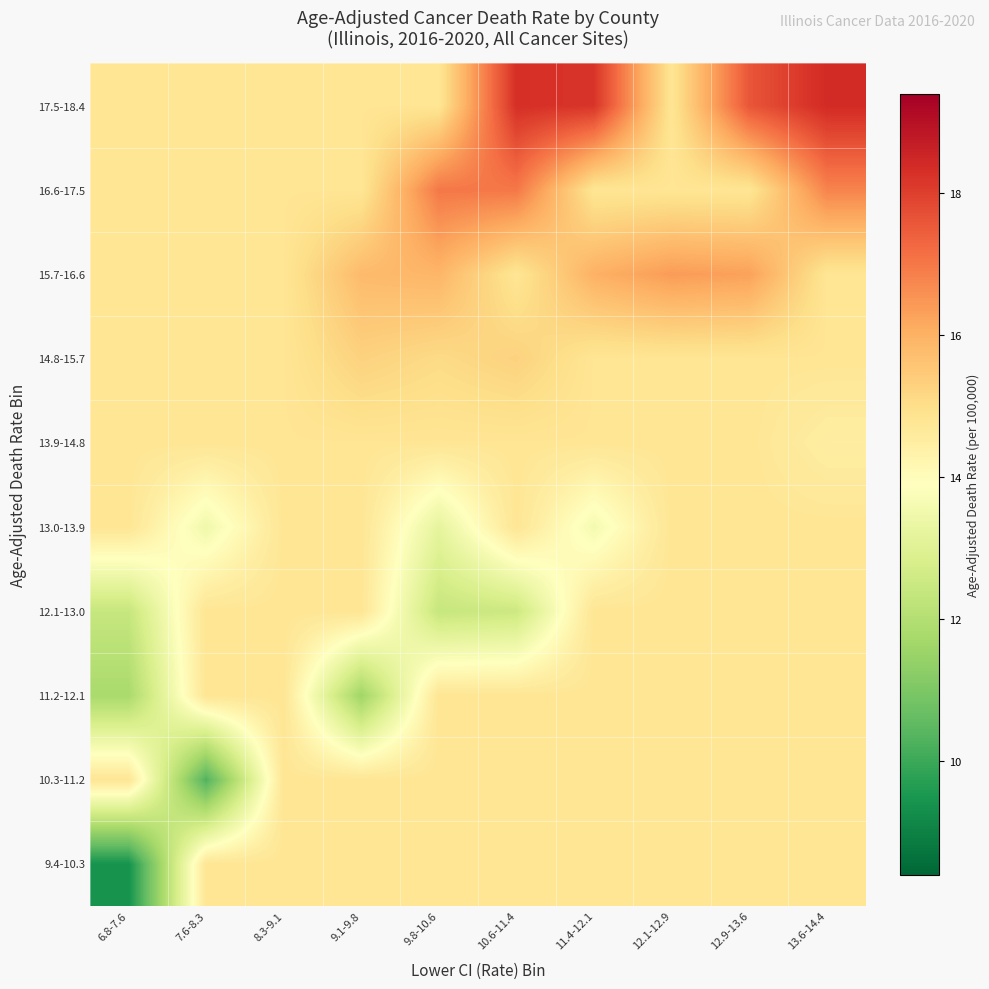

What is the greatest value displayed?

18.4